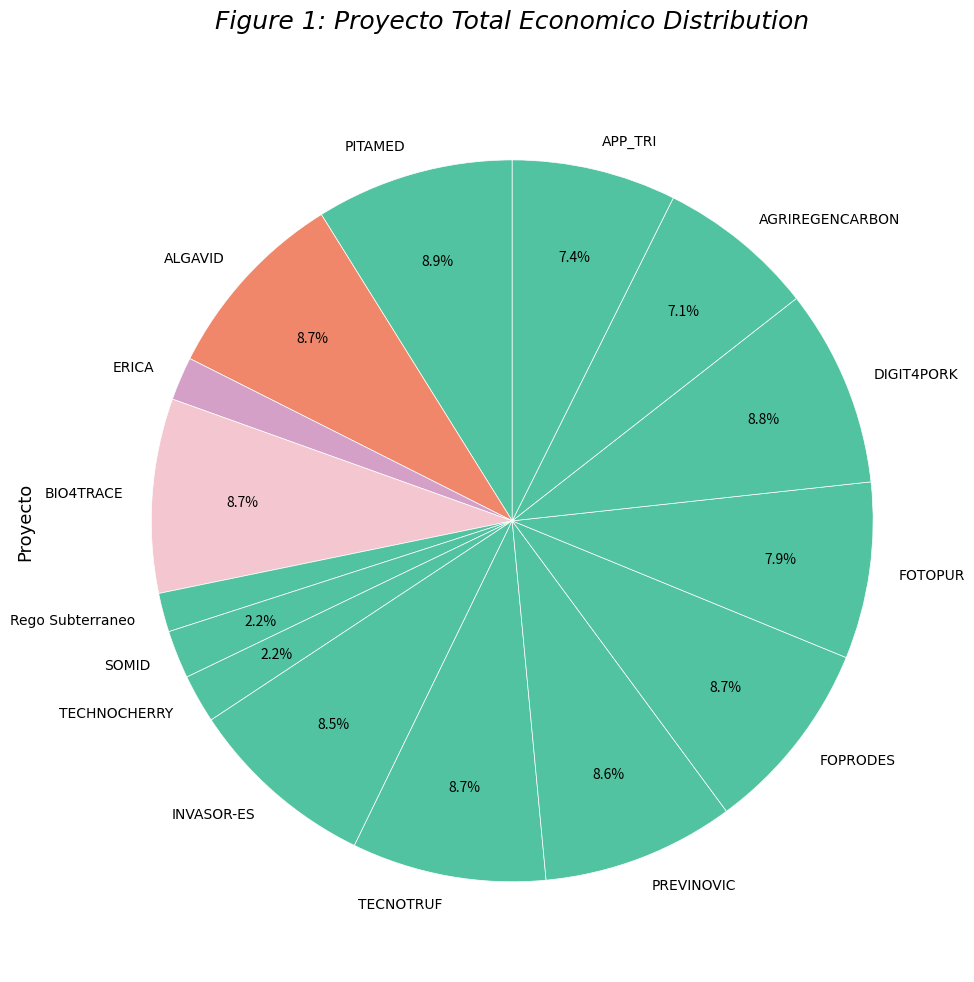

What is the total percentage of FOTOPUR and TECNOTRUF?

16.6%